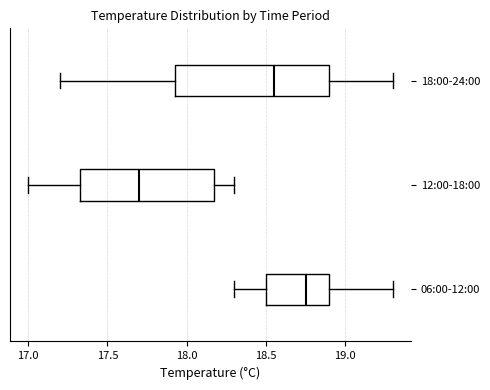

Which box has the furthest to the right median line?

06:00-12:00